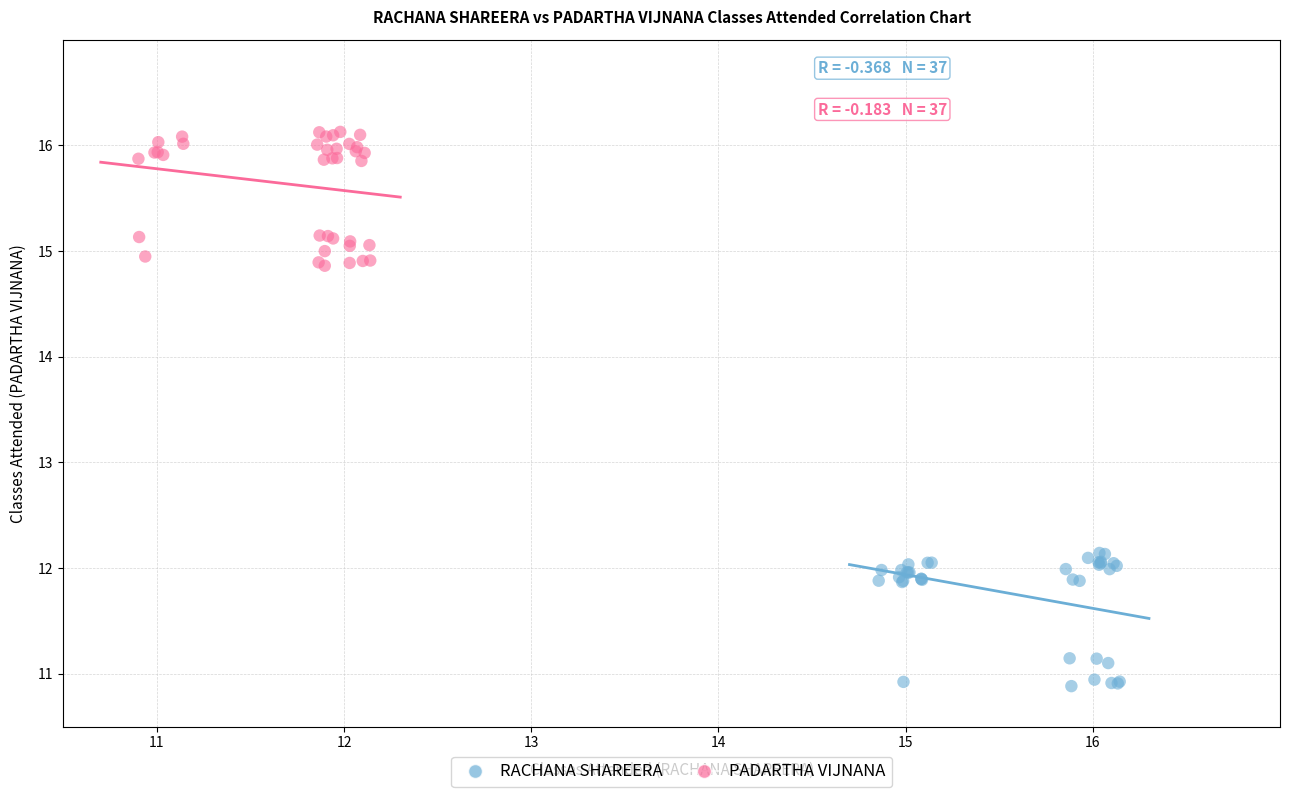

What are all the series names shown in the legend?

RACHANA SHAREERA, PADARTHA VIJNANA